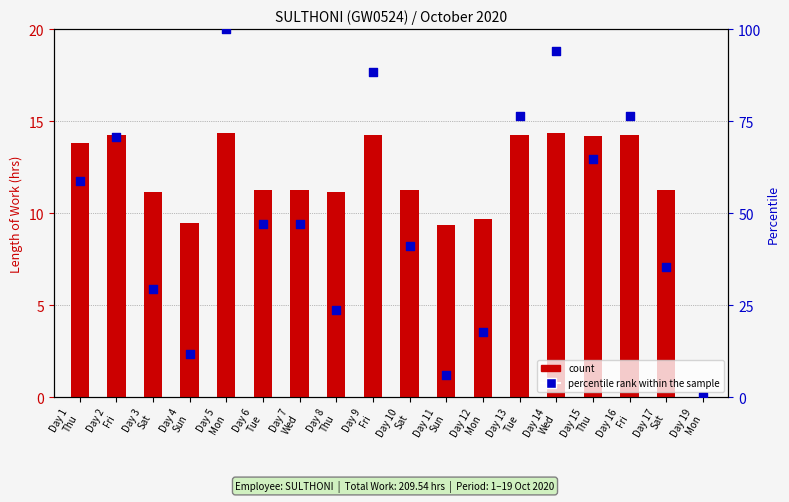

Is the value of percentile rank within the sample at Day 10
Sat greater than the value of count at Day 9
Fri?

Yes